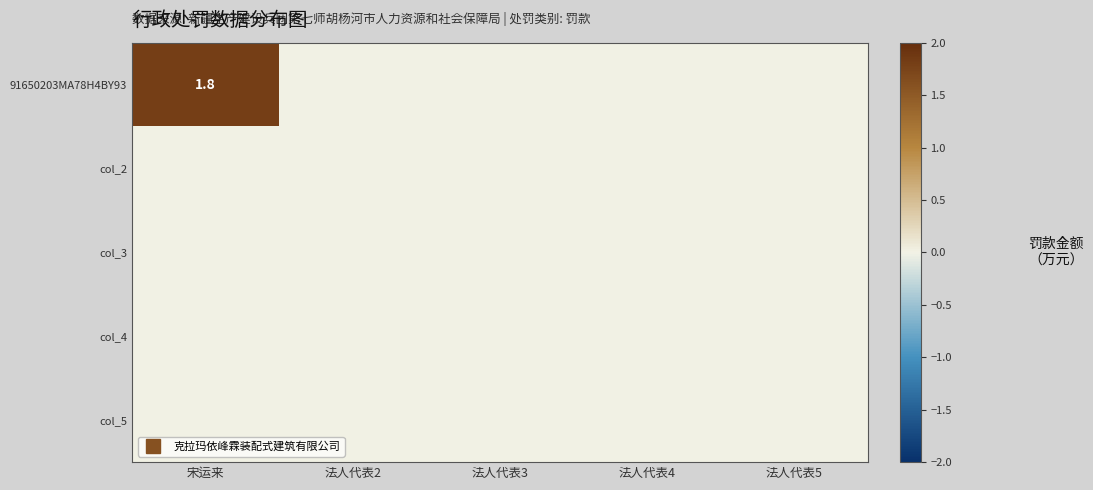

Is it true that col_3 equals 0.0 at 法人代表3?

True